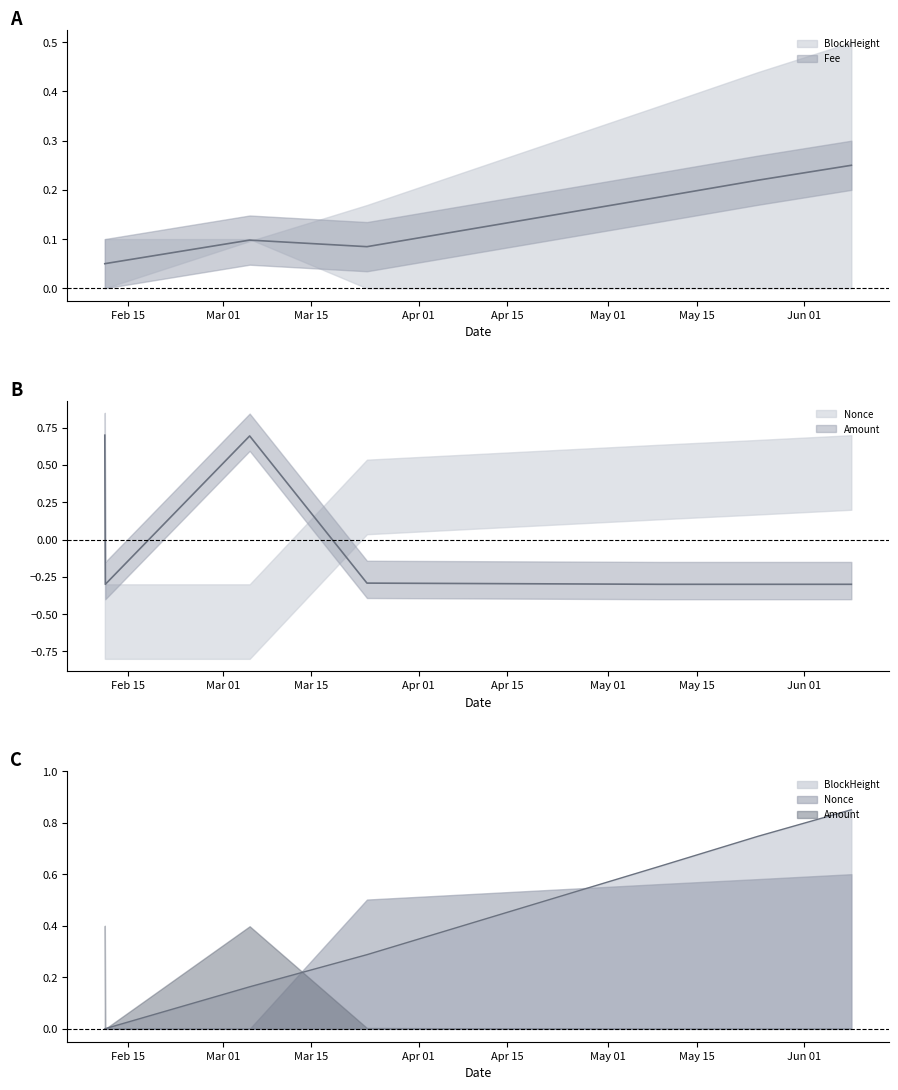

The chart shows a value of -0.2 at 2024-05-09 04:06:00. True or false?

False